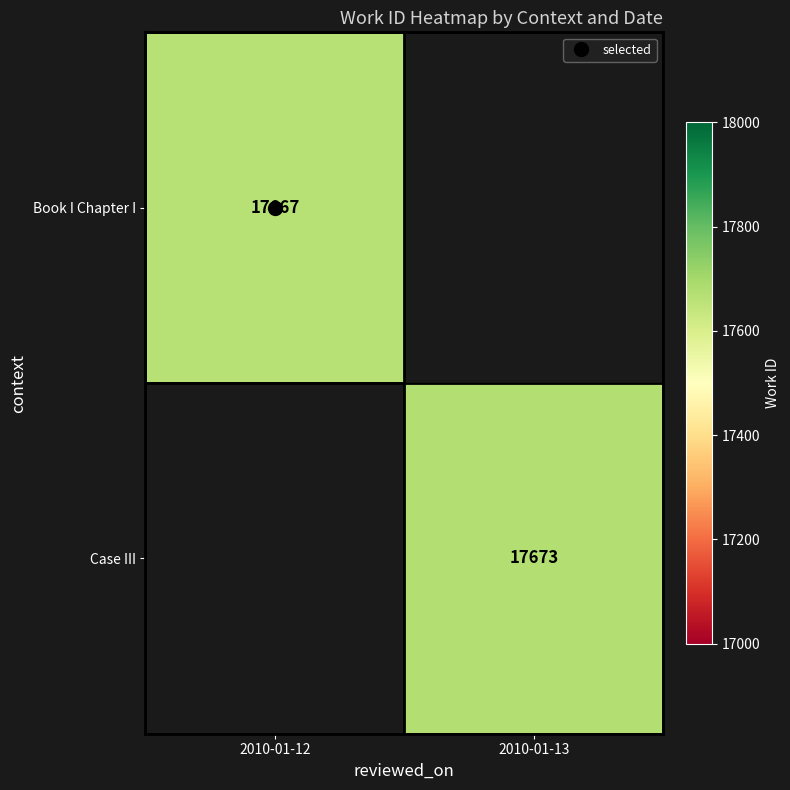

Which category has the lowest value in the Case III series?

2010-01-12